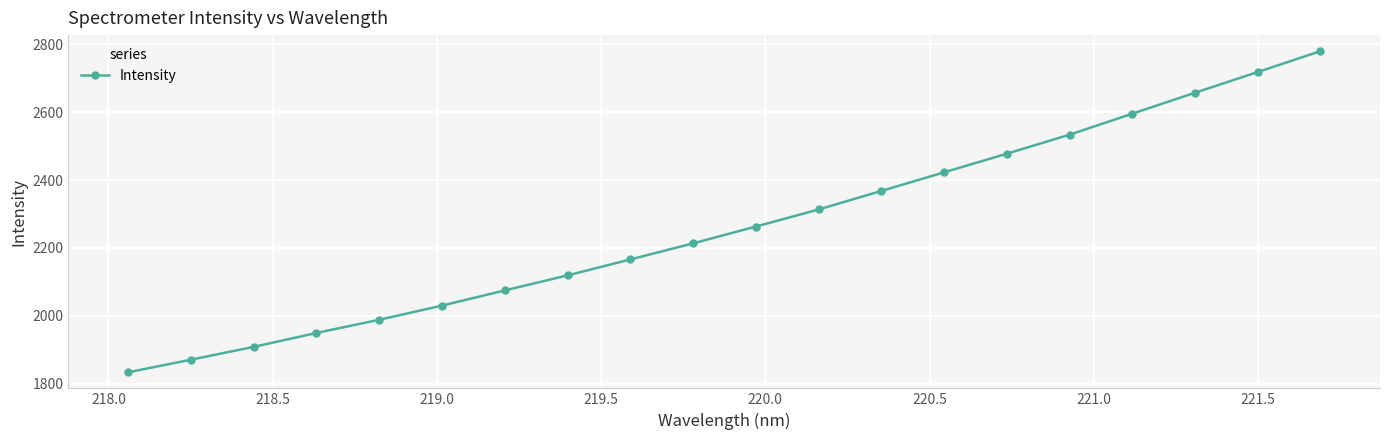

What is the smallest value displayed?

1833.5